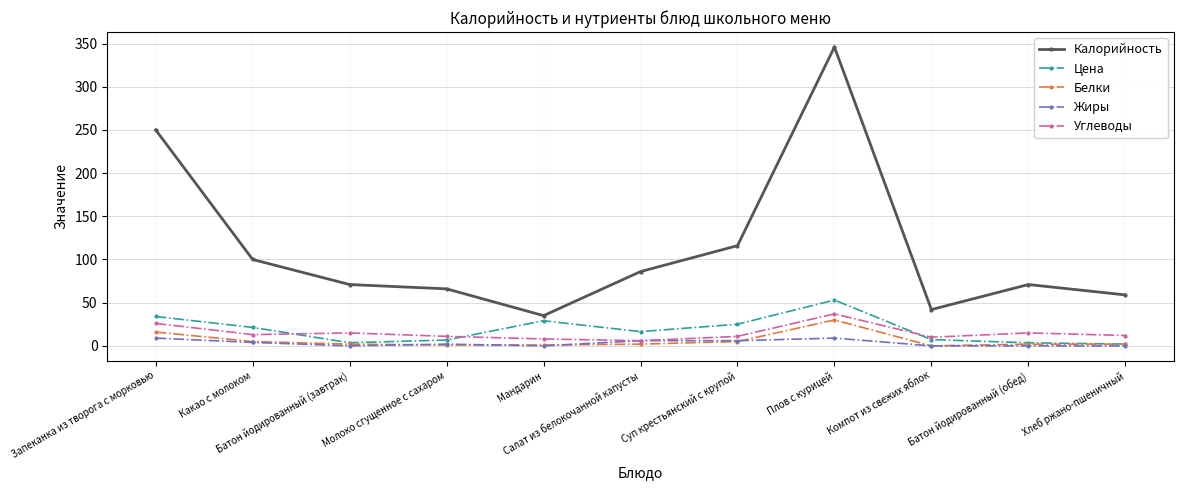

True or false: Цена and Калорийность intersect in this chart.

False